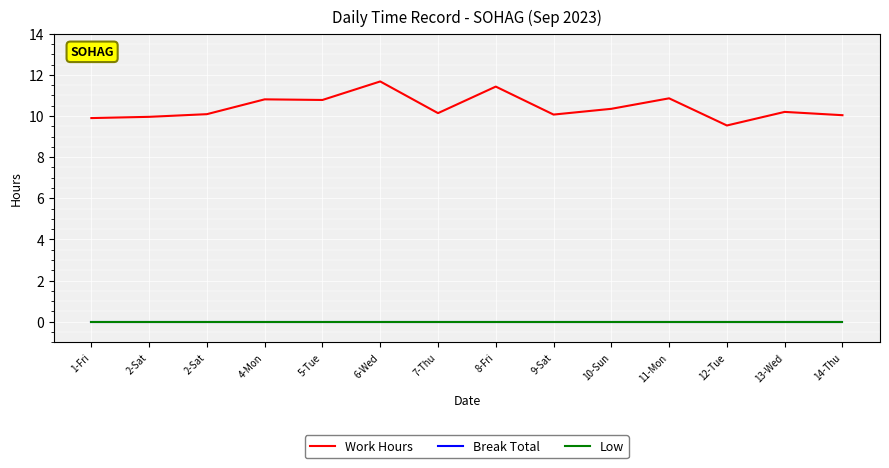

Does the chart have visible grid lines?

Yes